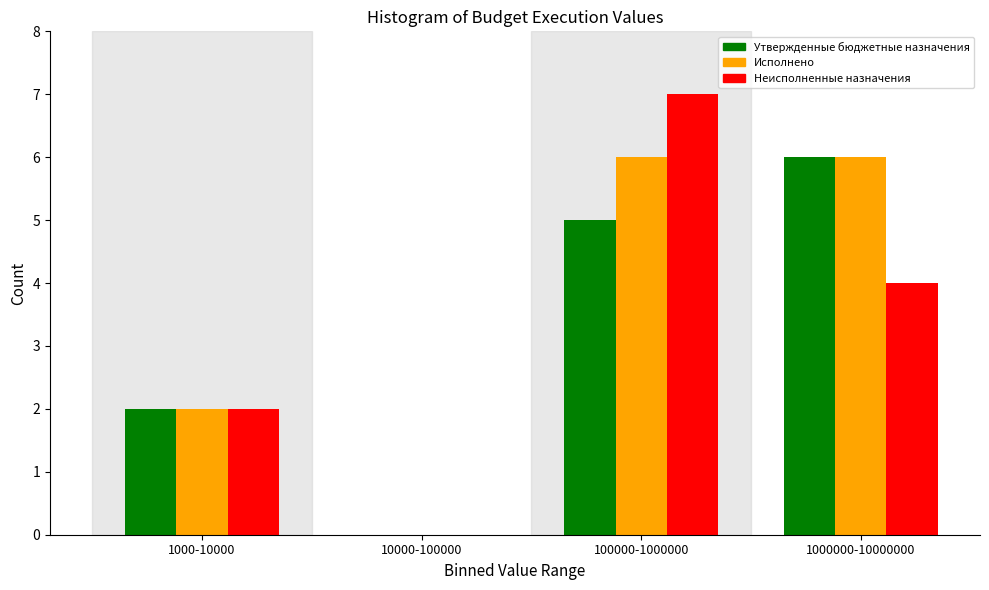

Reading right to left, list all the values displayed in this chart.

Утвержденные бюджетные назначения: 1000000-10000000=6	100000-1000000=5	10000-100000=0	1000-10000=2
Исполнено: 1000000-10000000=6	100000-1000000=6	10000-100000=0	1000-10000=2
Неисполненные назначения: 1000000-10000000=4	100000-1000000=7	10000-100000=0	1000-10000=2